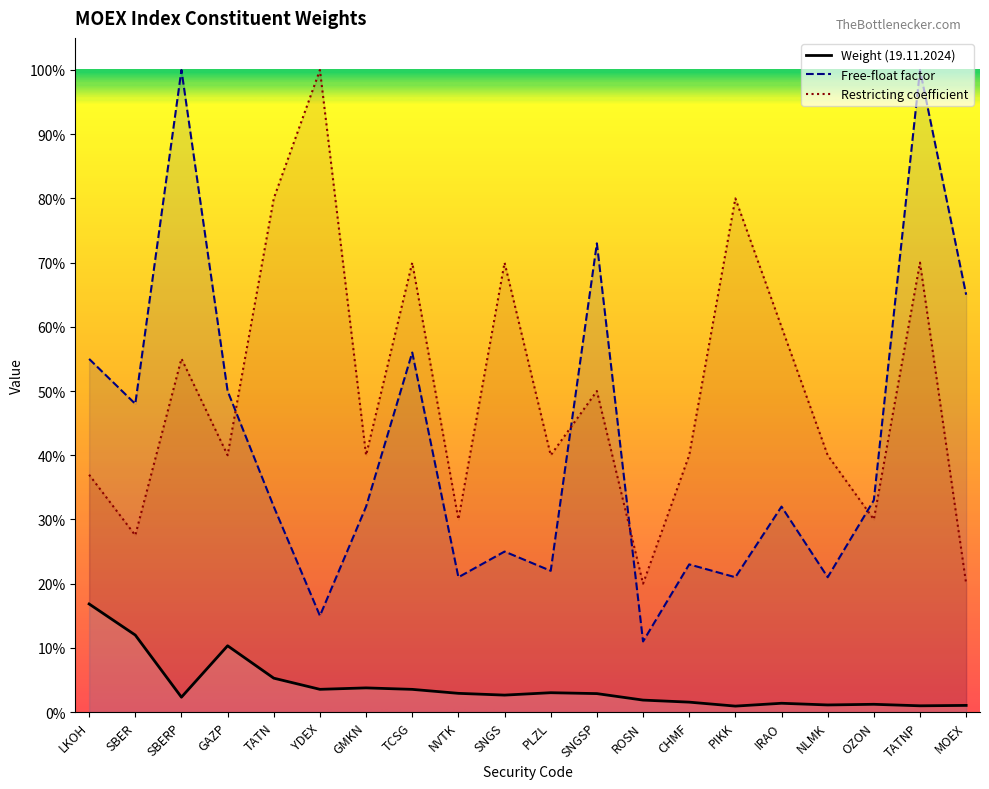

The value at GAZP is 0.1. True or false?

True